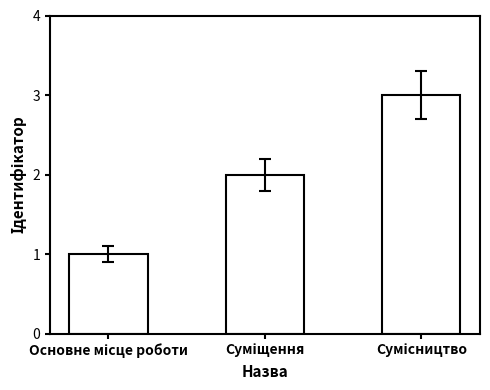

What is the maximum value shown in the chart?

3